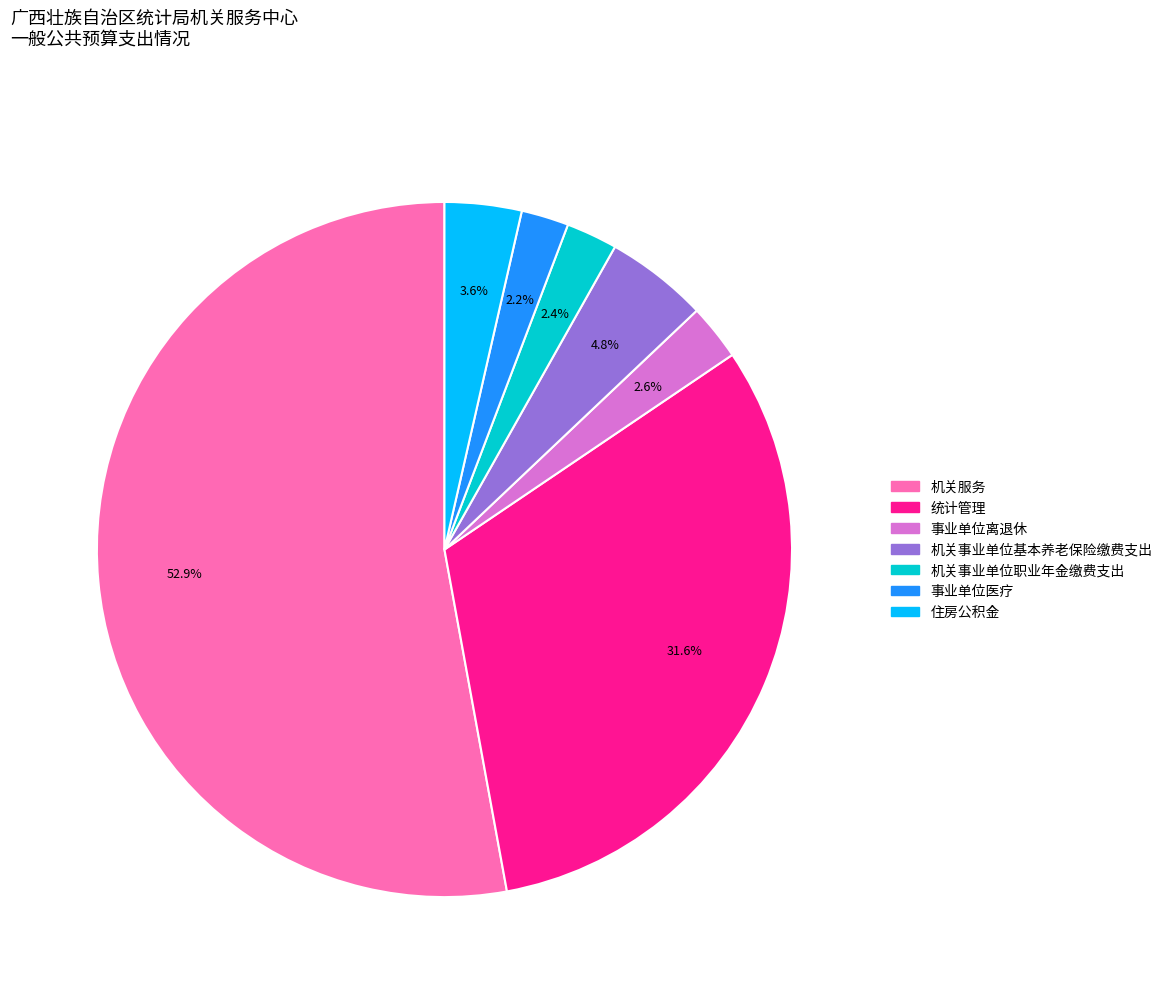

What is the ratio of the value at 机关服务 to the value at 统计管理?

1.7